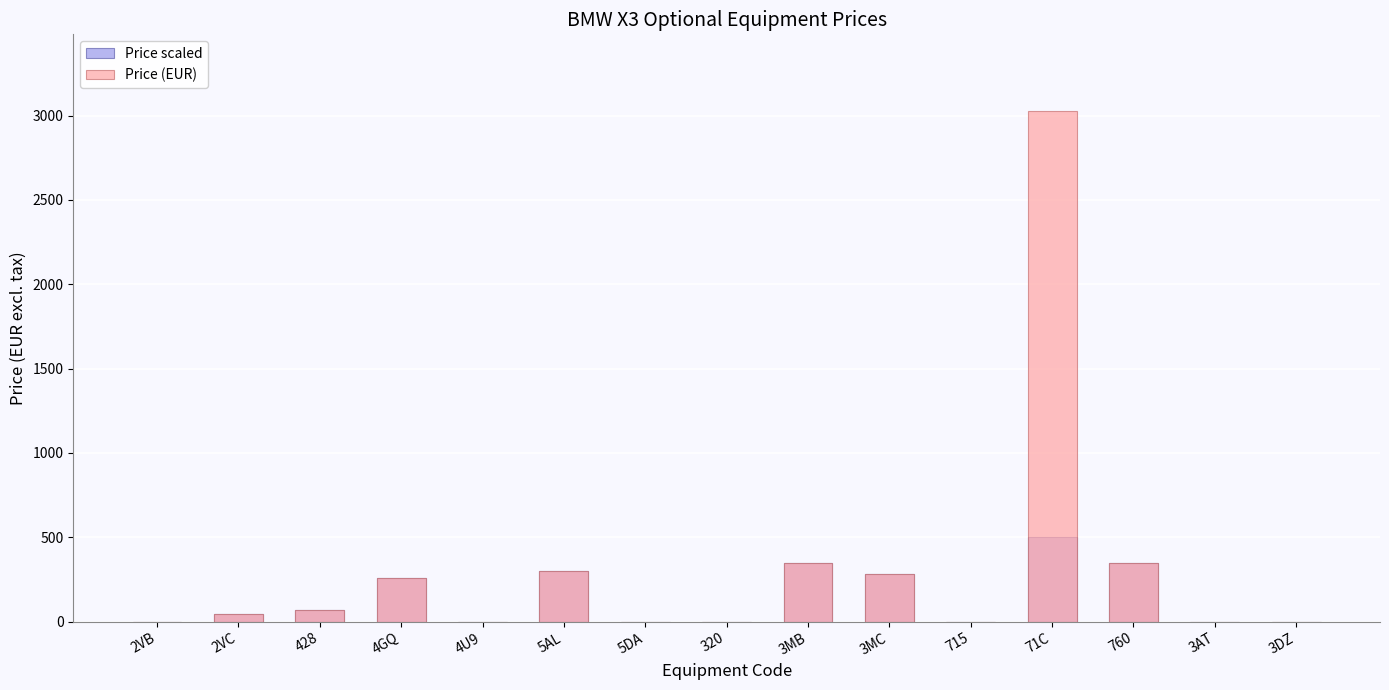

What is the difference between the maximum and second lowest values in the Price scaled series?

500.0